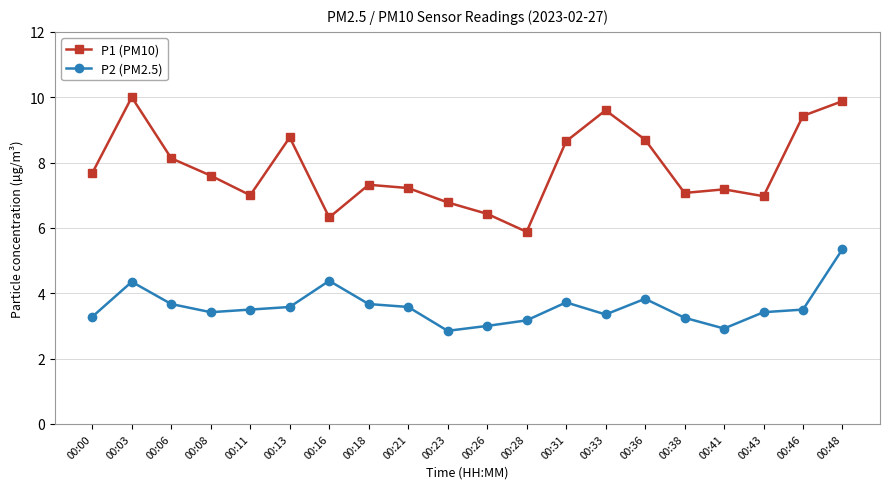

What is the value of the P1 (PM10) point at the 8th from the left?

7.3